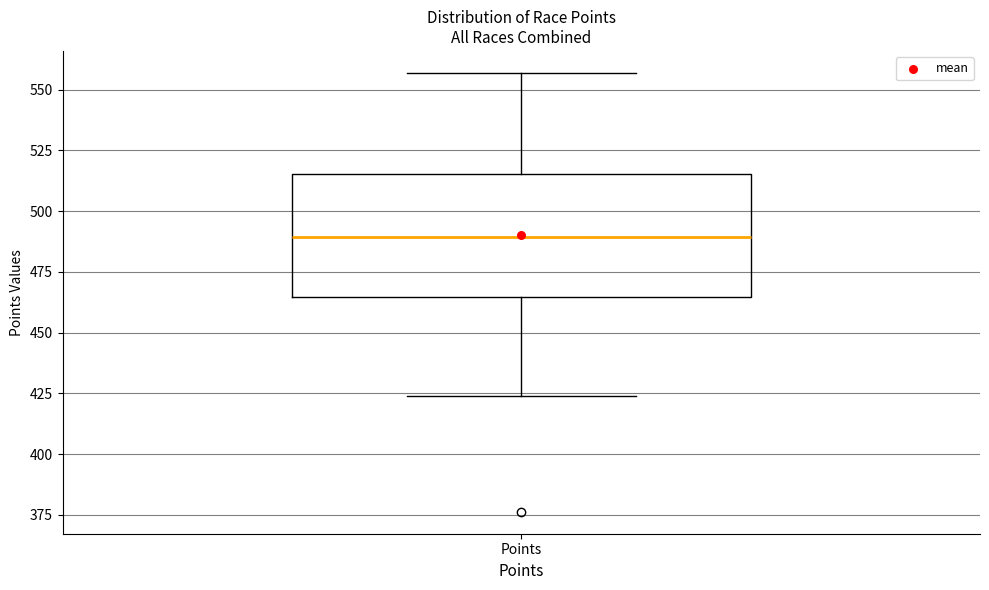

Read this box plot against the y-axis: the position of the median line, the range covered by the box, and the ends of both whiskers. The values are not printed on the chart, so give them approximately, as read against the axis.

median 490, box 465 to 515, whiskers 425 to 555